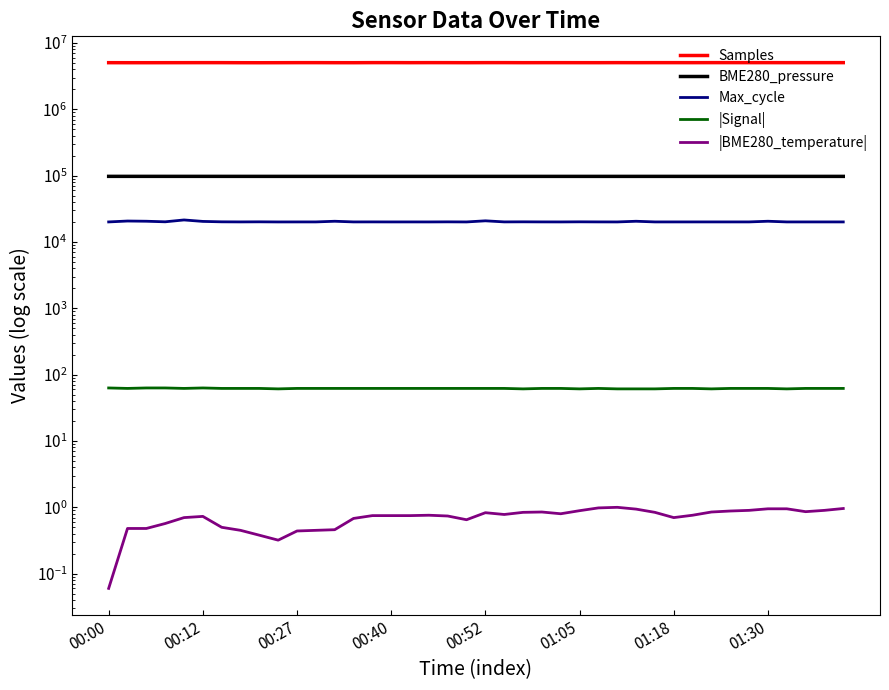

At 19, list the series in order from smallest to largest.

|BME280_temperature|, |Signal|, Max_cycle, BME280_pressure, Samples